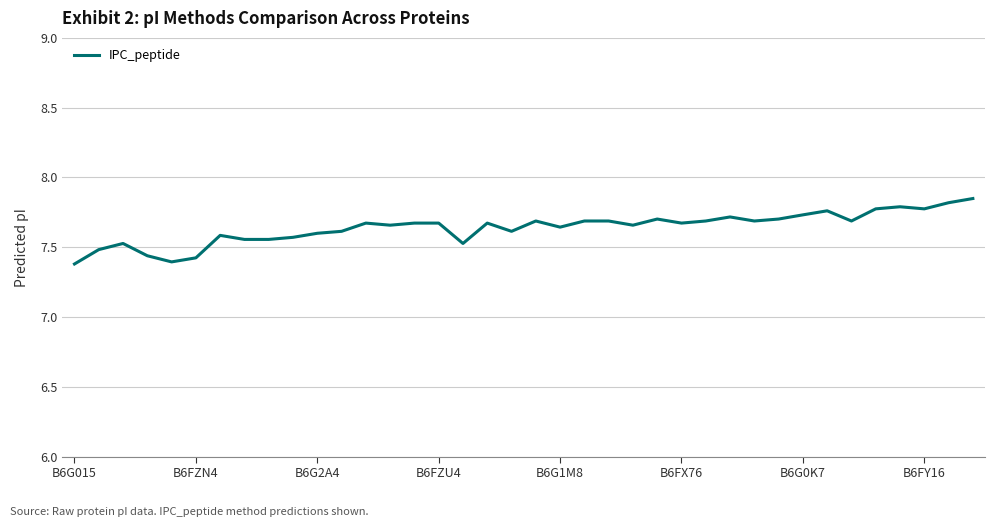

How many interior local valleys (lower than both neighbors) does the data have?

10